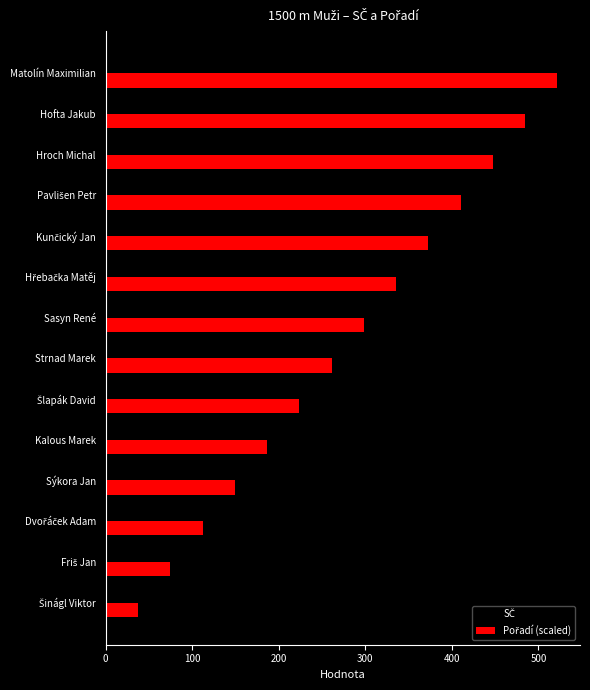

At which category is the sum across all series the highest?

Matolín Maximilian